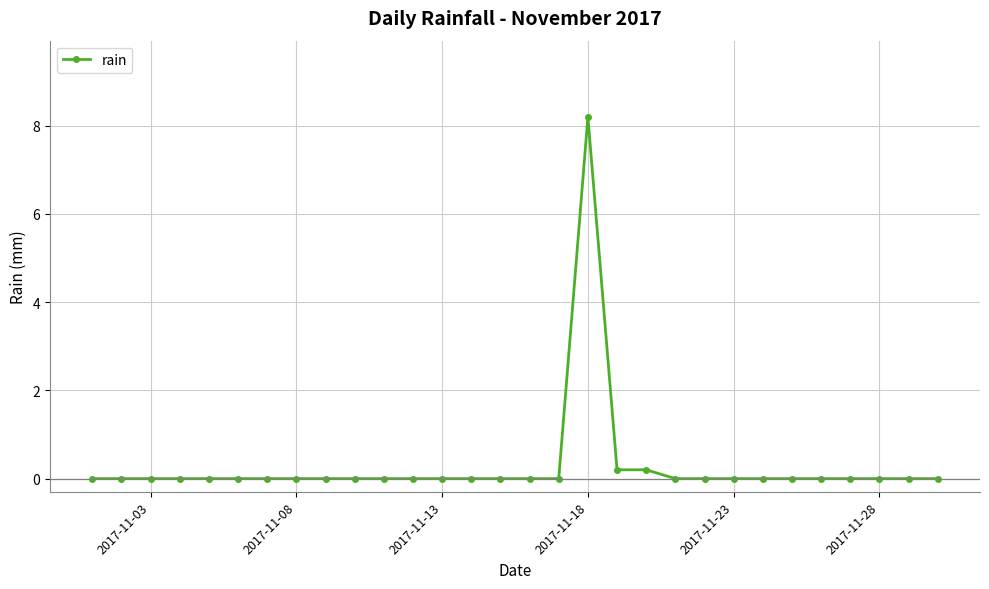

What is the difference between the maximum and minimum values?

8.2